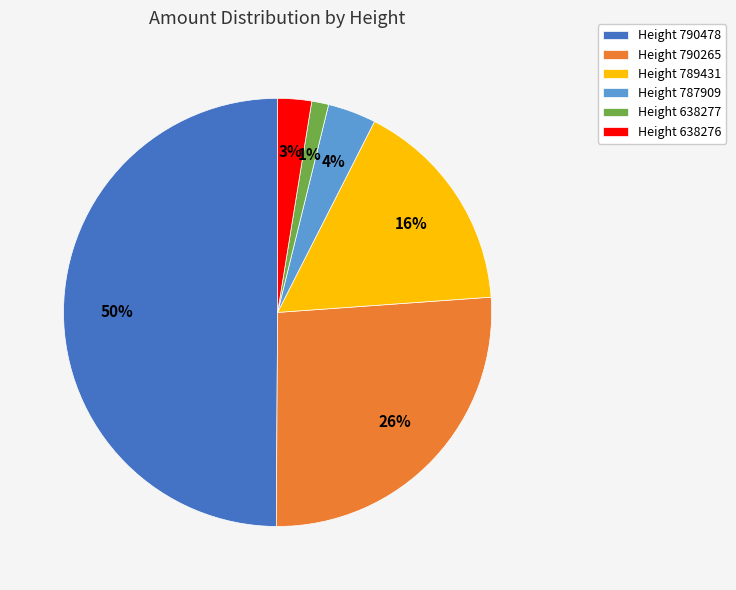

Rank the categories by value from lowest to highest.

Height 638277, Height 638276, Height 787909, Height 789431, Height 790265, Height 790478